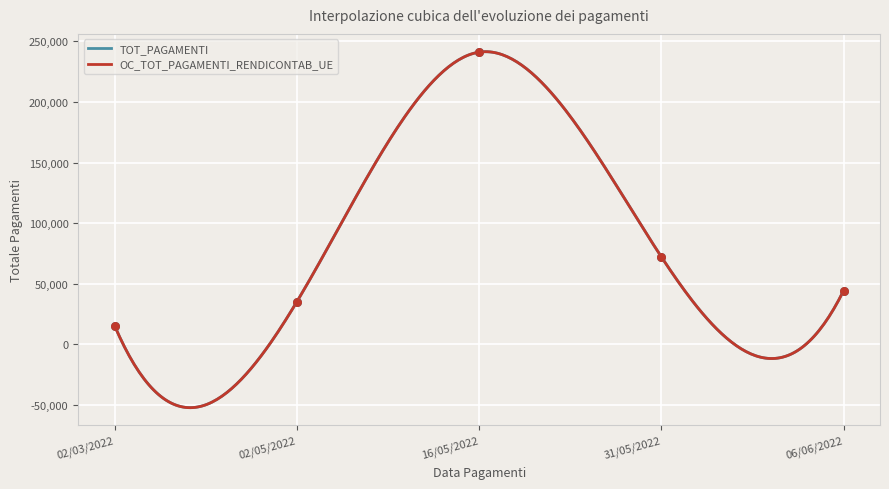

Is the value of TOT_PAGAMENTI at 06/06/2022 greater than the value of OC_TOT_PAGAMENTI_RENDICONTAB_UE at 02/05/2022?

Yes